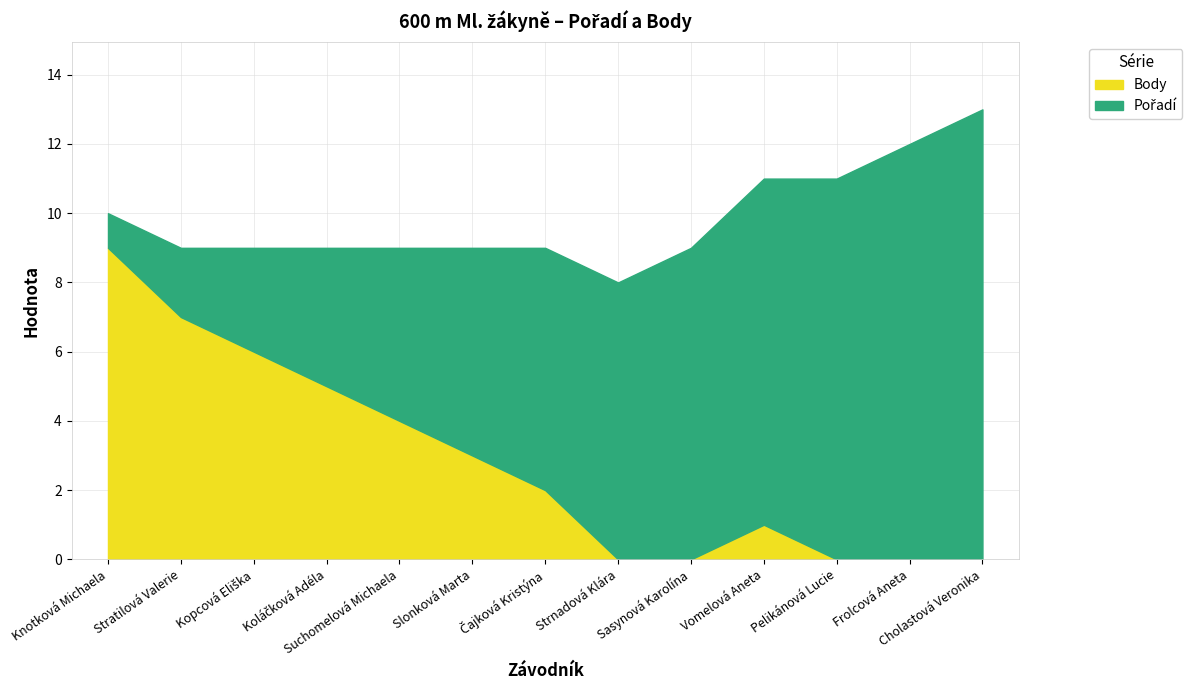

True or false: Pořadí has a value of 5 at Suchomelová Michaela.

True